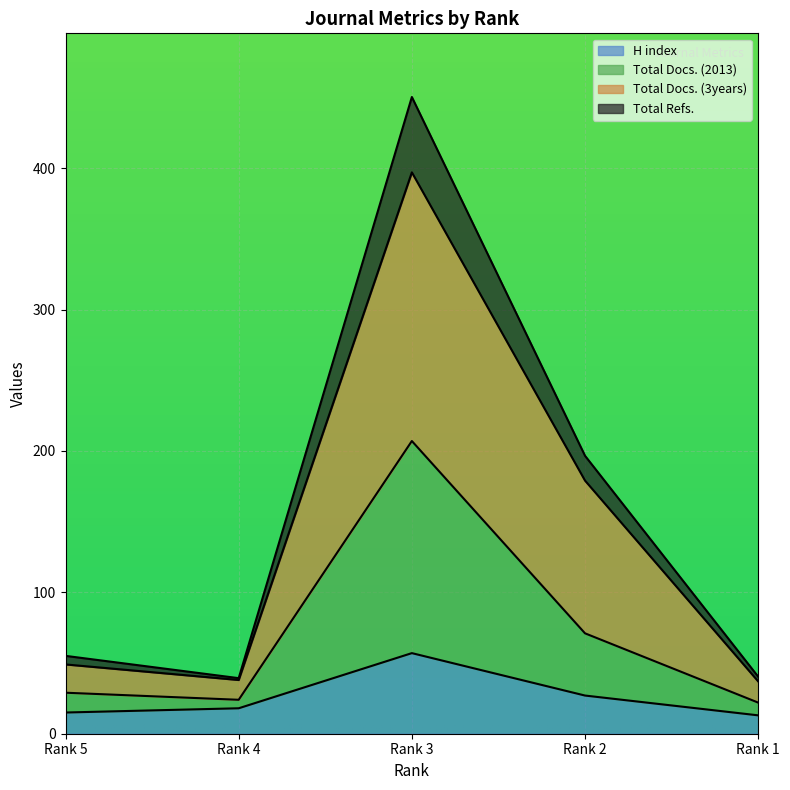

Is it true that Total Docs. (2013) equals 207.0 at Rank 3?

True